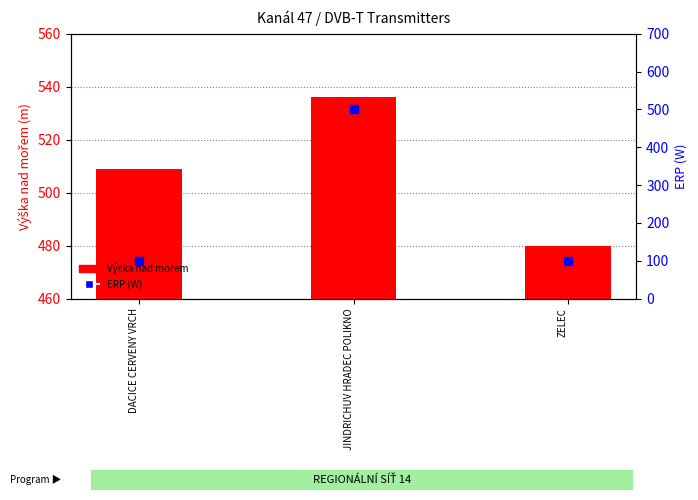

Which series reaches the minimum Y coordinate?

ERP (W)